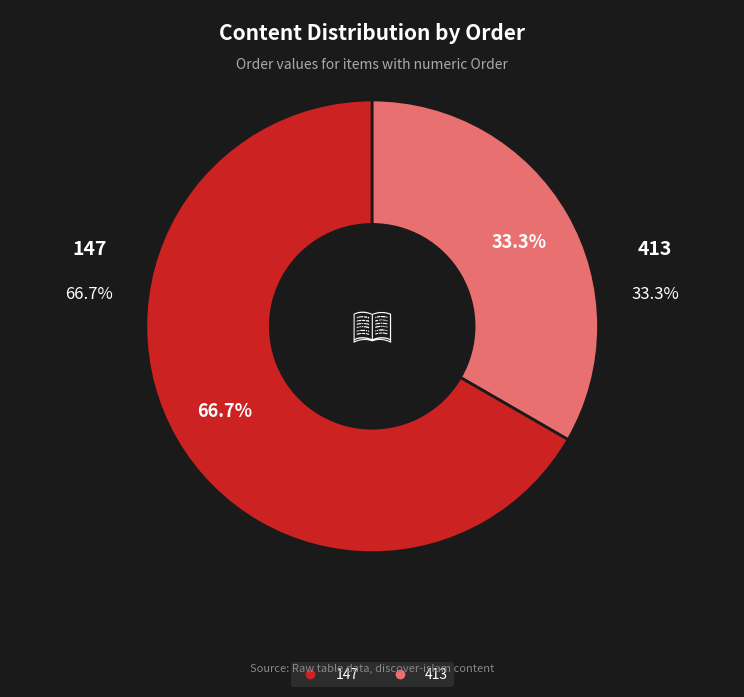

Which slice is the smallest?

413